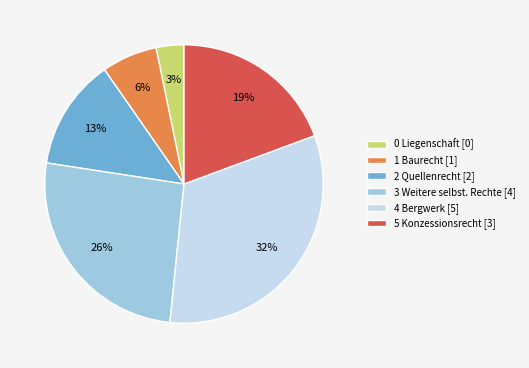

True or false: 2 Quellenrecht accounts for 20% of the total.

False